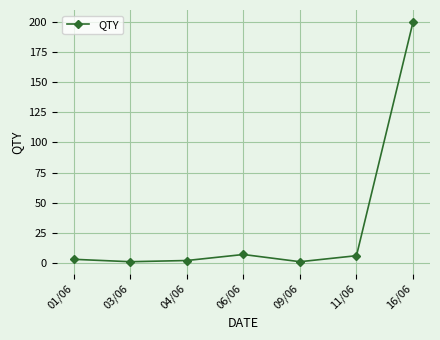

At which category does the chart reach its peak across all series?

16/06